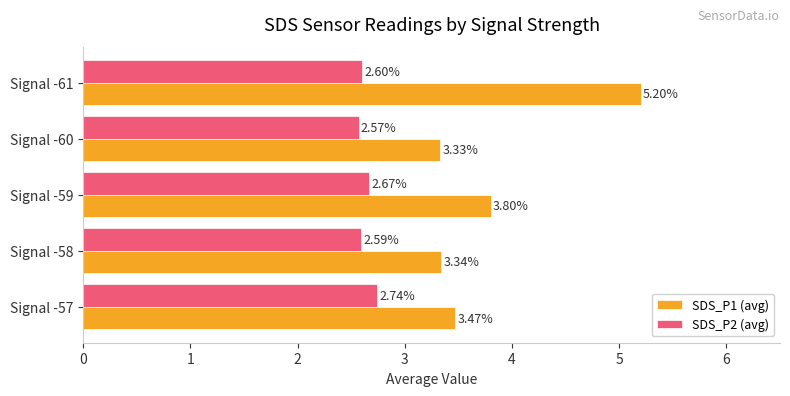

List the labels in order of SDS_P2 (avg) value, smallest first.

Signal -60, Signal -58, Signal -61, Signal -59, Signal -57